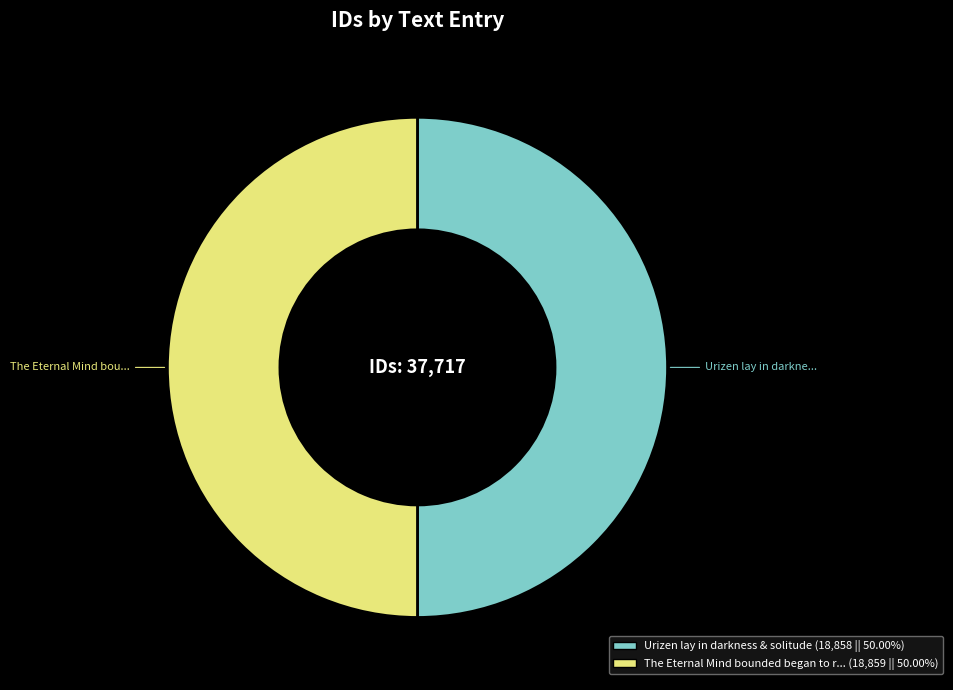

How many segments does this pie chart have?

2